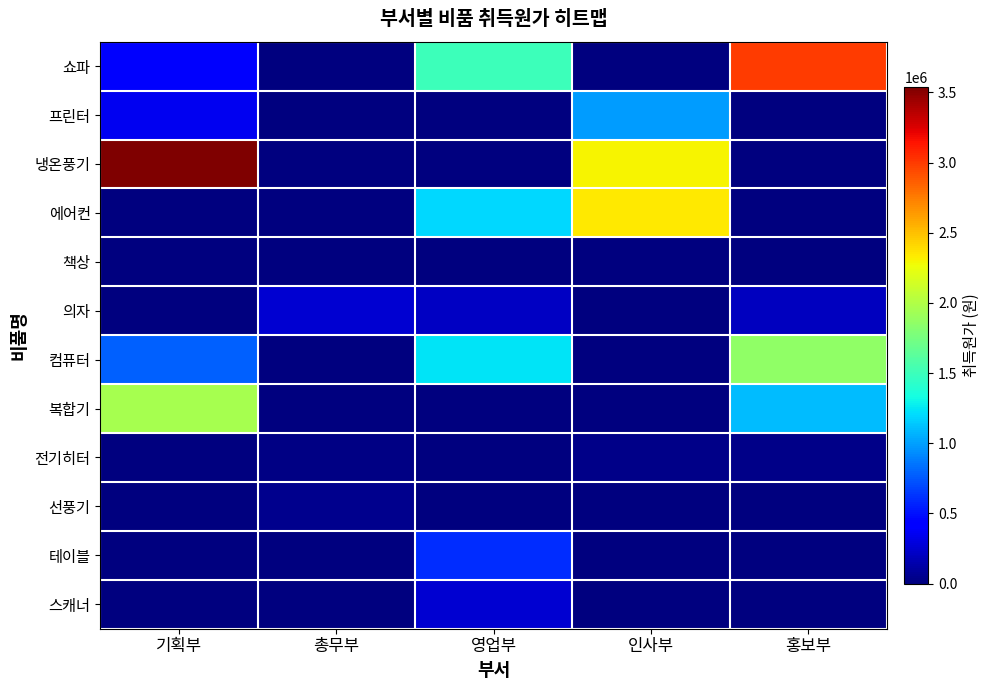

At which category is the sum across all series the highest?

기획부